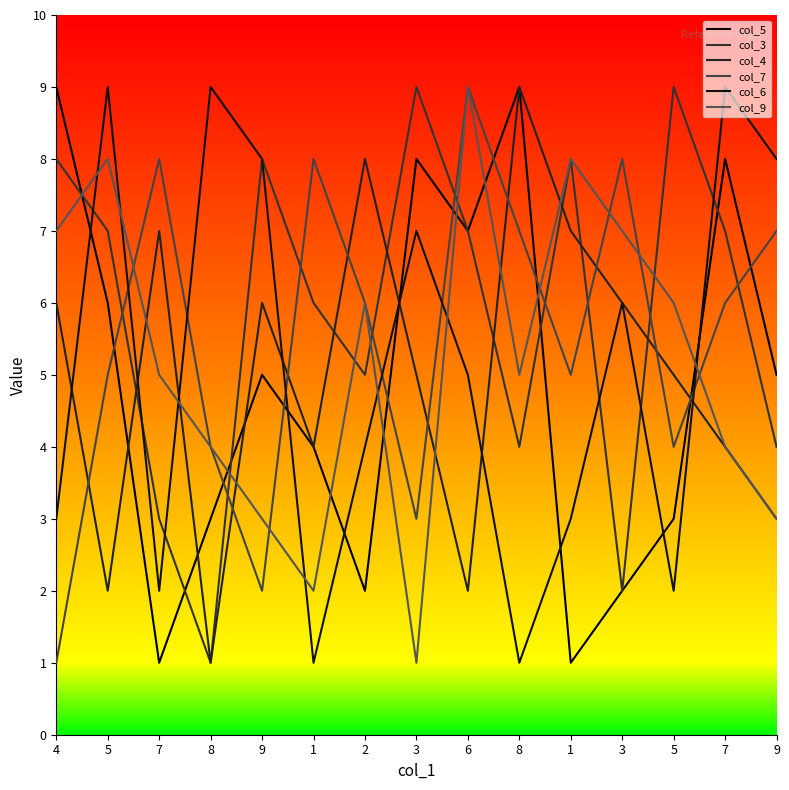

List the series in order of their peak value, highest first.

col_5, col_3, col_4, col_7, col_6, col_9